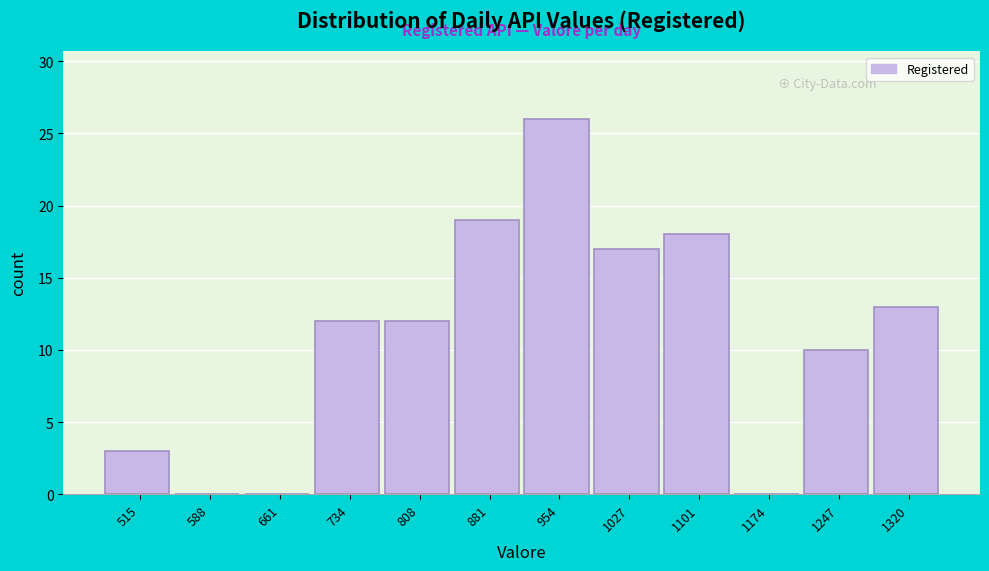

Reading right to left, list all the values displayed in this chart.

1320=13	1247=10	1174=0	1101=18	1027=17	954=26	881=19	808=12	734=12	661=0	588=0	515=3